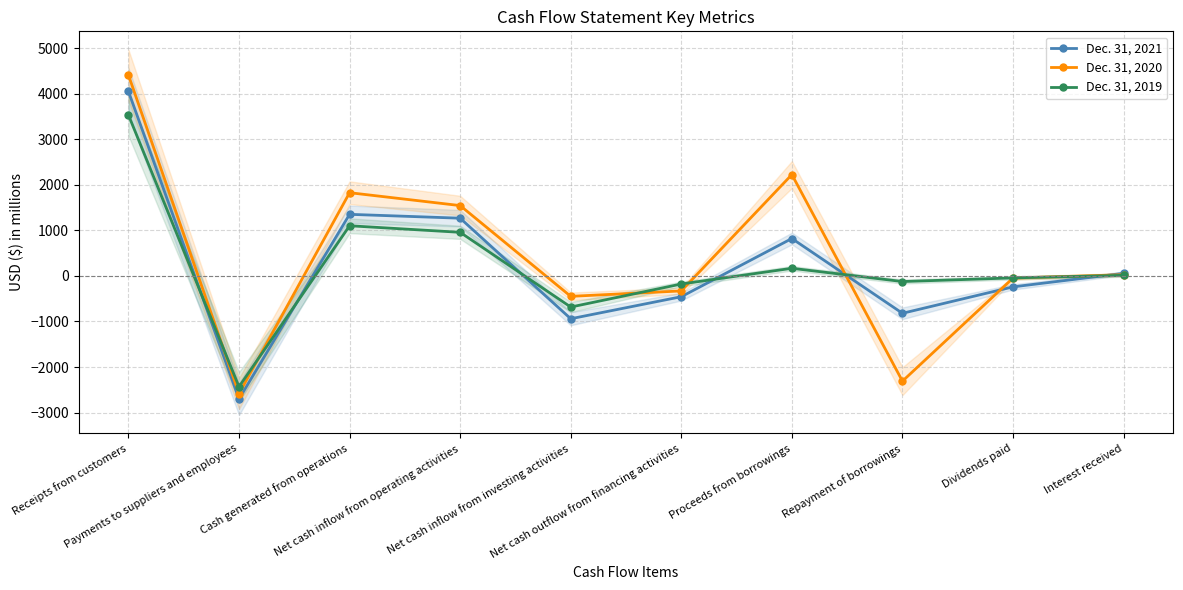

What is the difference between the maximum and minimum values in the Dec. 31, 2021 series?

6755